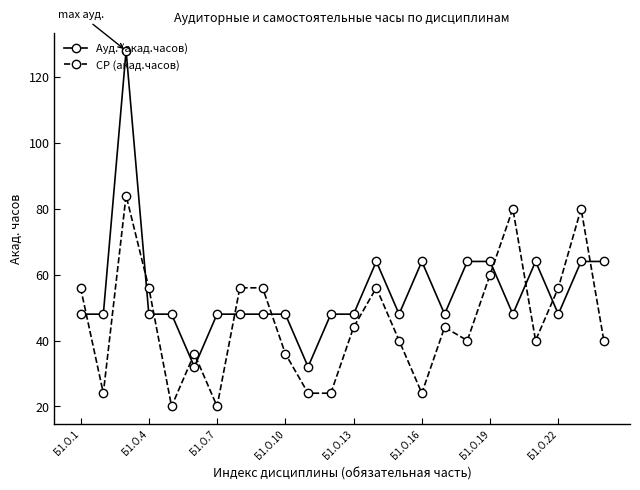

What is the average value of the Ауд. (акад.часов) series?

55